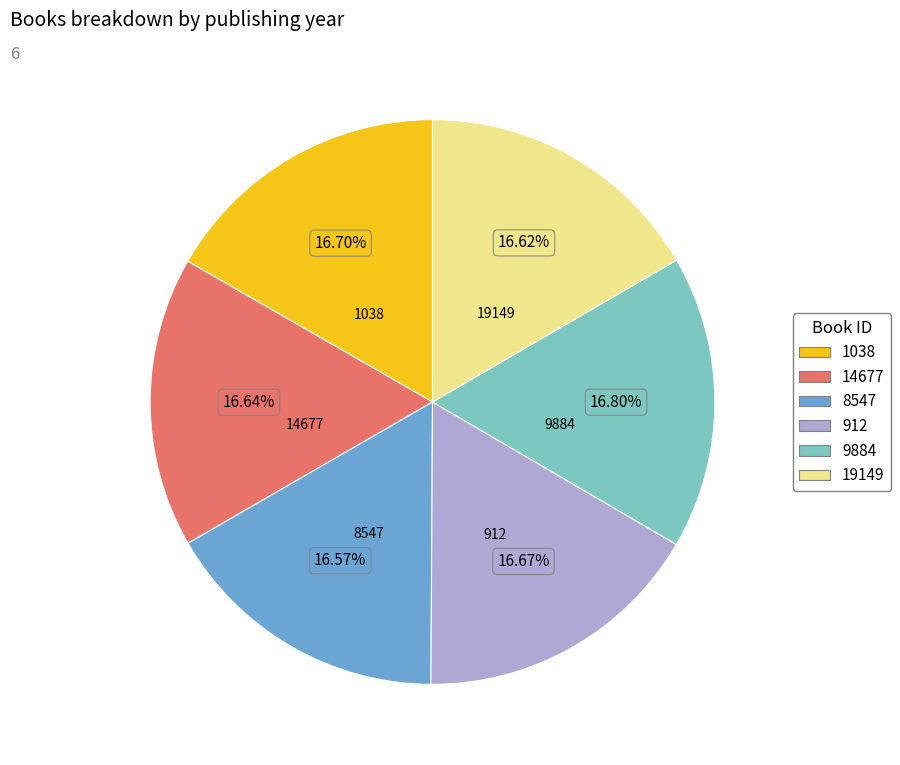

Is there a majority slice in this chart?

No